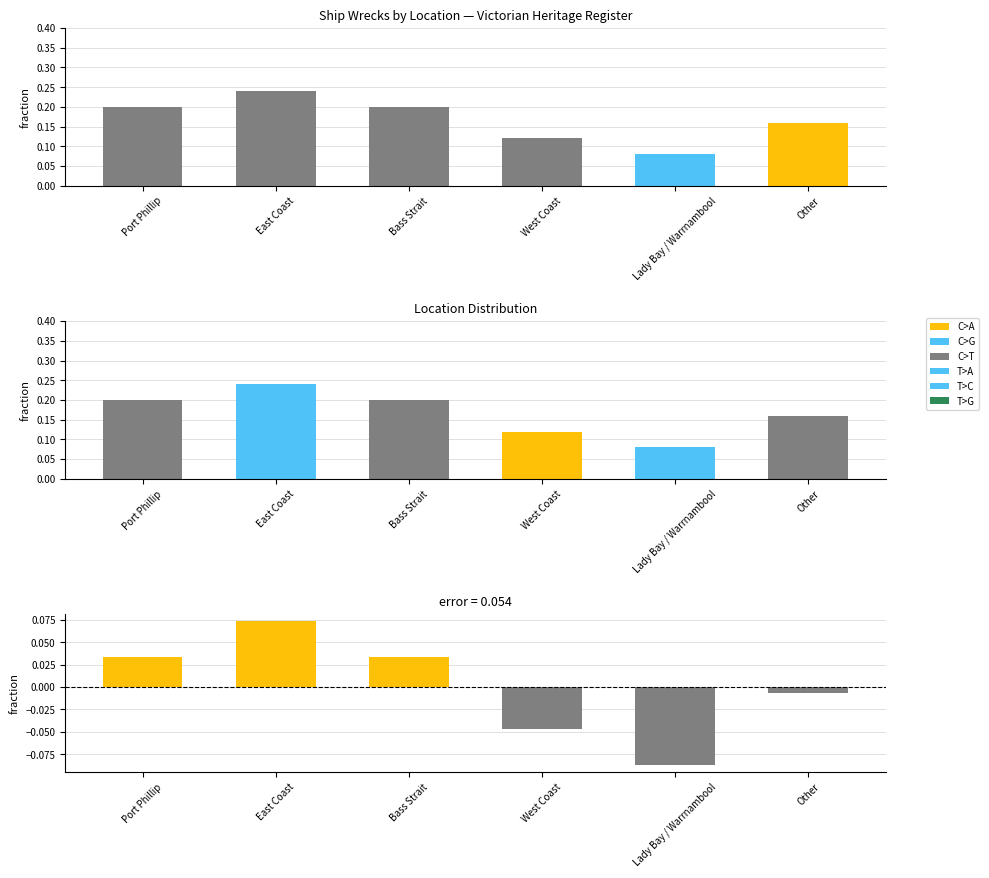

Which category has the lowest value across all series?

Lady Bay / Warrnambool